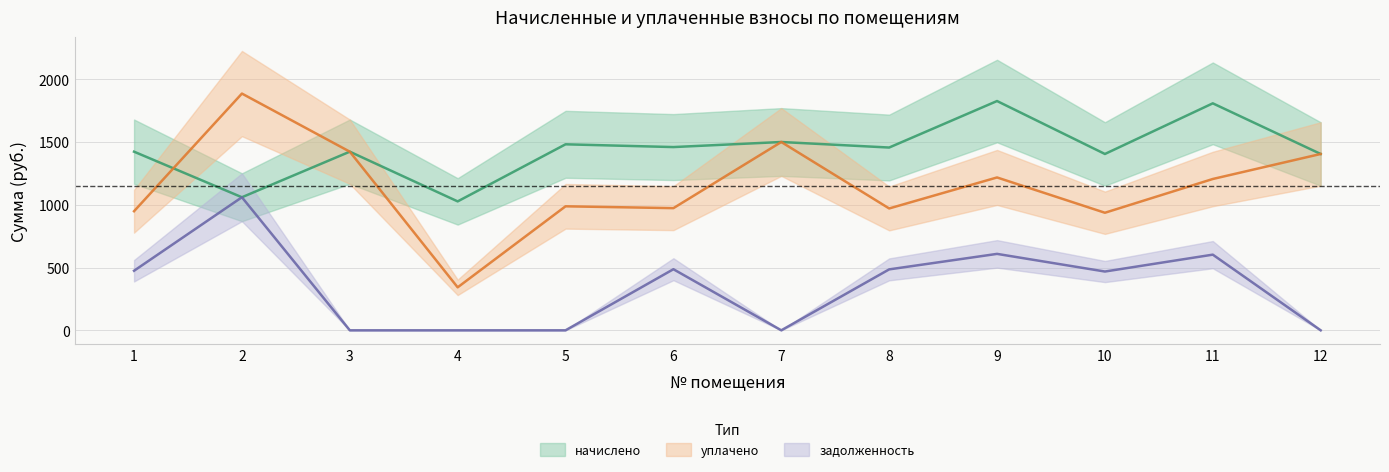

Reading left to right, transcribe all the data shown in this chart.

начислено: 1422.4	1059.5	1422.4	1026.5	1481.1	1459.1	1499.4	1455.4	1825.7	1404.1	1807.3	1404.1
уплачено: 948.3	1885.1	1422.4	342.2	987.4	972.7	1499.4	970.3	1217.1	936.1	1204.9	1404.1
задолженность: 474.1	1059.5	0.0	0.0	0.0	486.4	0.0	485.1	608.6	468.0	602.5	0.0